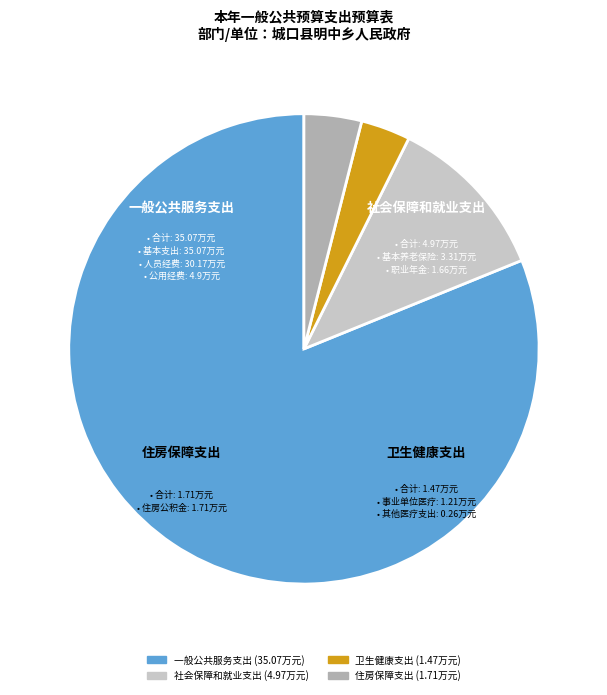

Is it true that 卫生健康支出 is 16% of the pie?

False